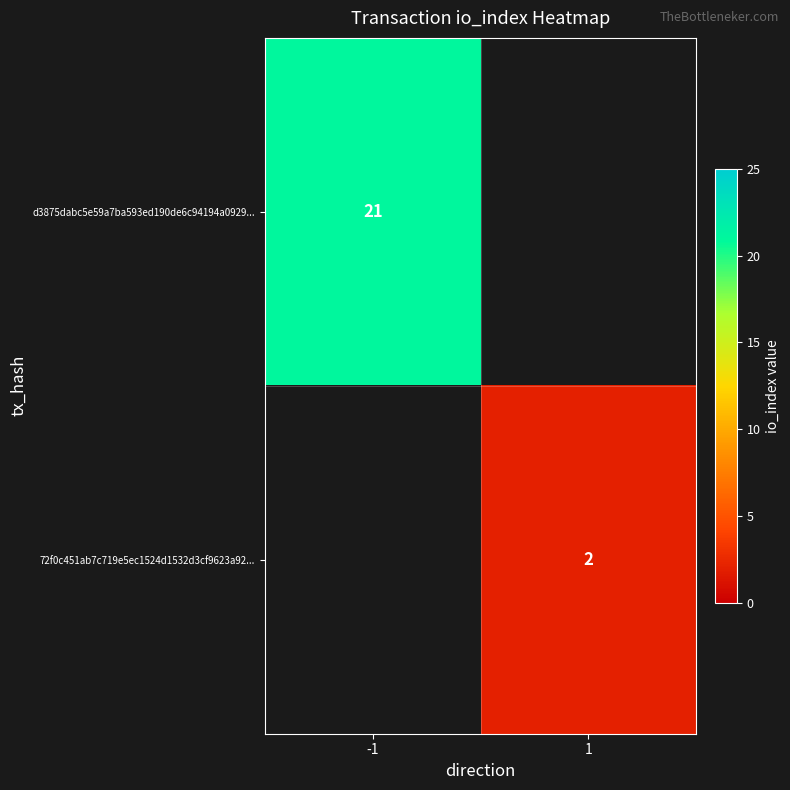

Is it true that d3875dabc5e59a7ba593ed190de6c94194a0929... equals 36 at -1?

False